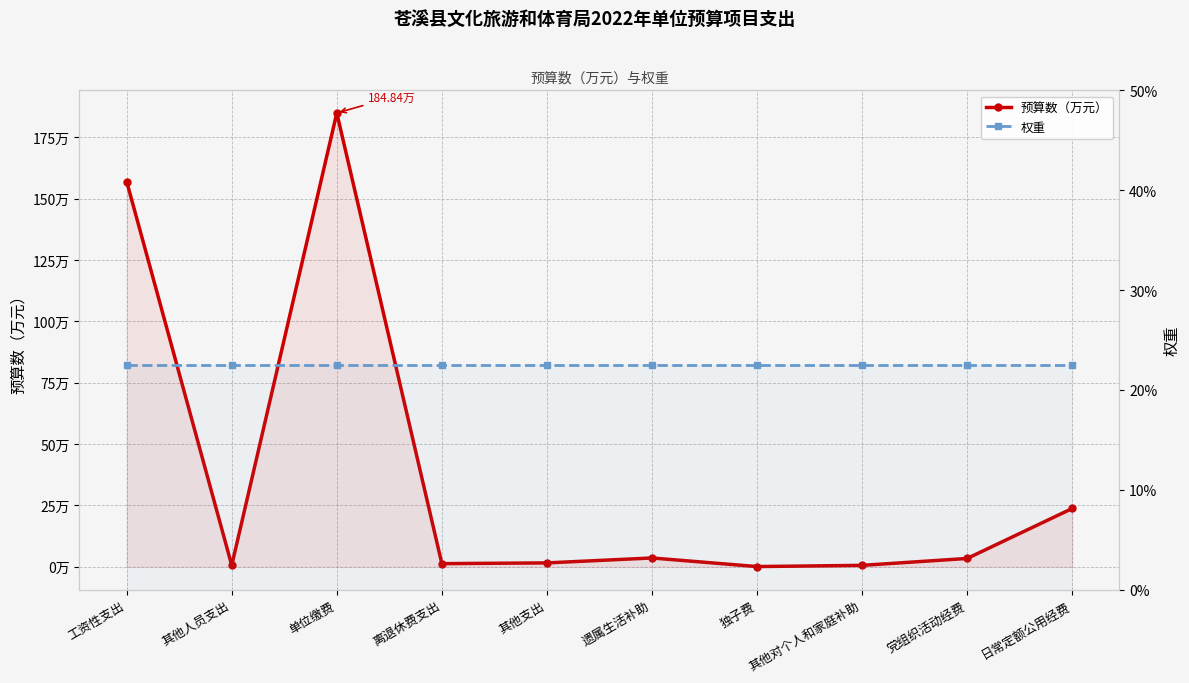

What is the label of the 2nd point from the left?

其他人员支出